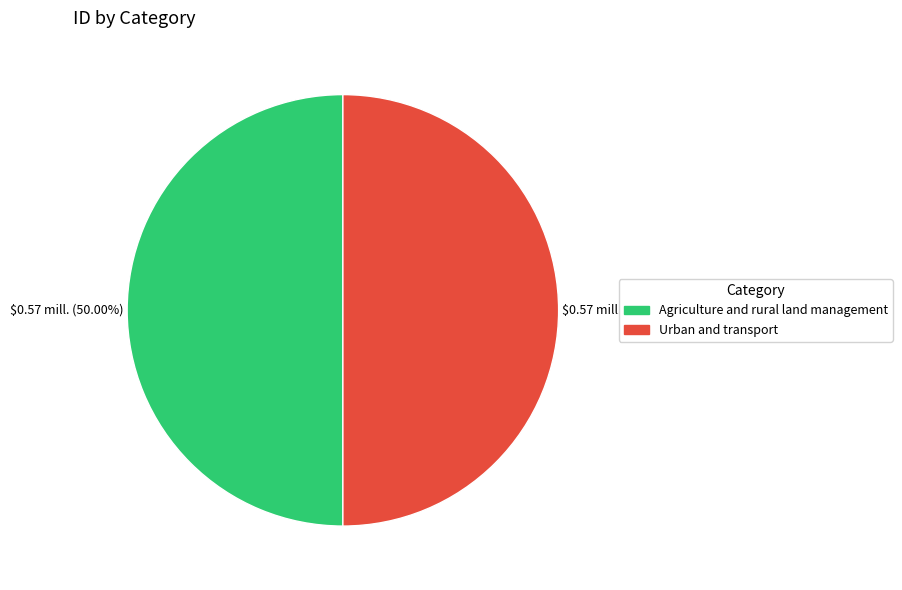

Approximately how many times larger is the value at Agriculture and rural land management compared to Urban and transport?

1.0